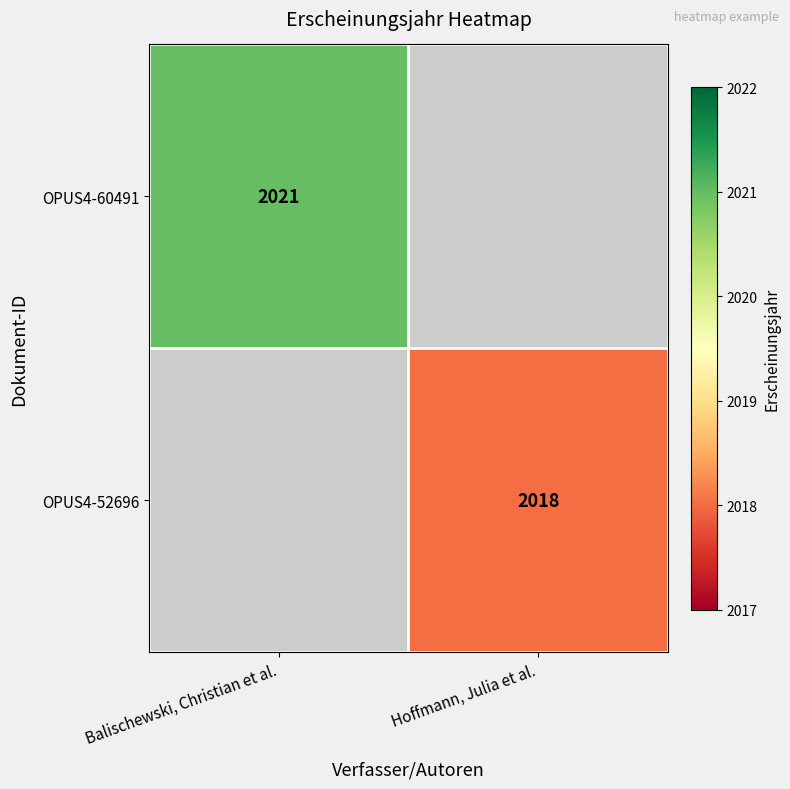

True or false: OPUS4-52696 has a value of 2018 at Hoffmann, Julia et al..

True